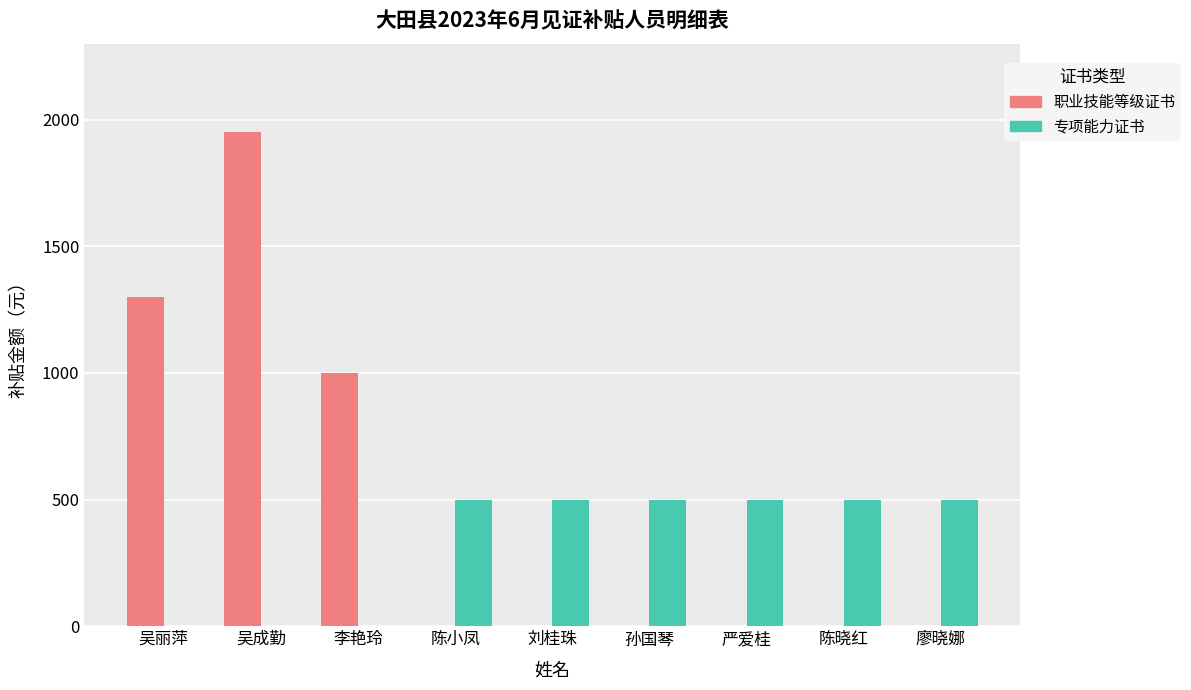

Between 吴丽萍 and 刘桂珠, which series saw the biggest shift?

职业技能等级证书